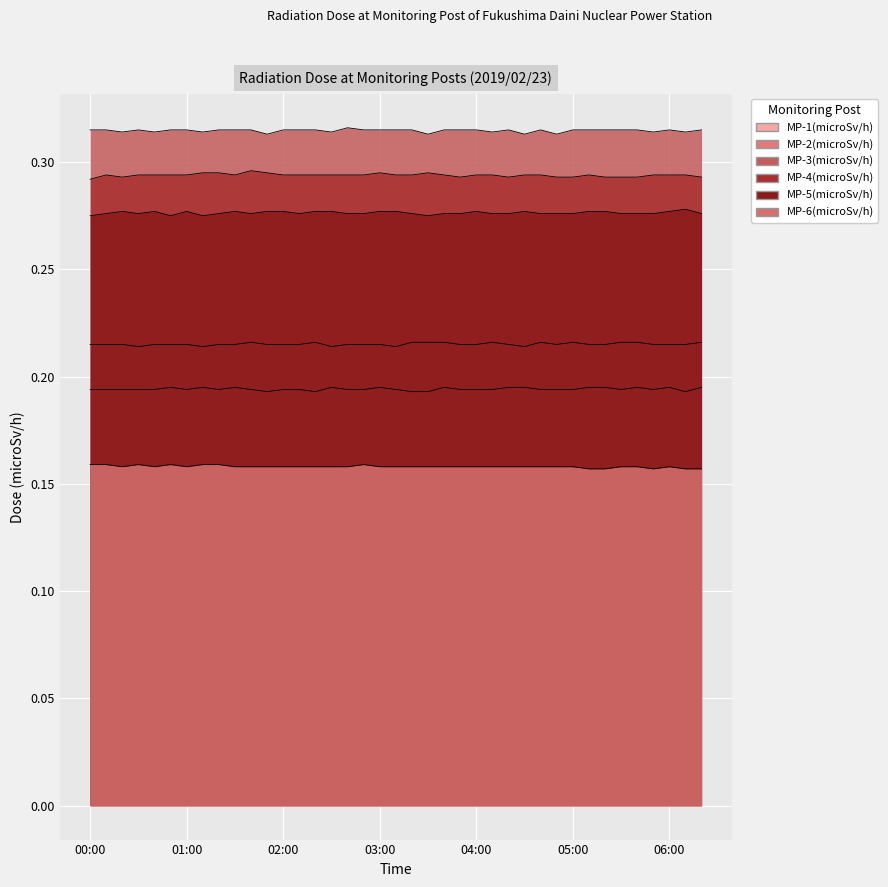

The MP-6(microSv/h) series shows 0.2 at 01:30. True or false?

True